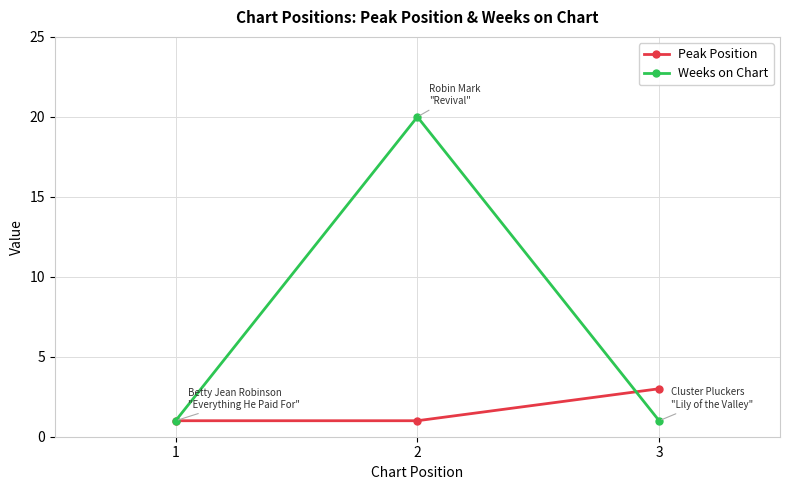

Which label corresponds to the largest value in the chart?

2